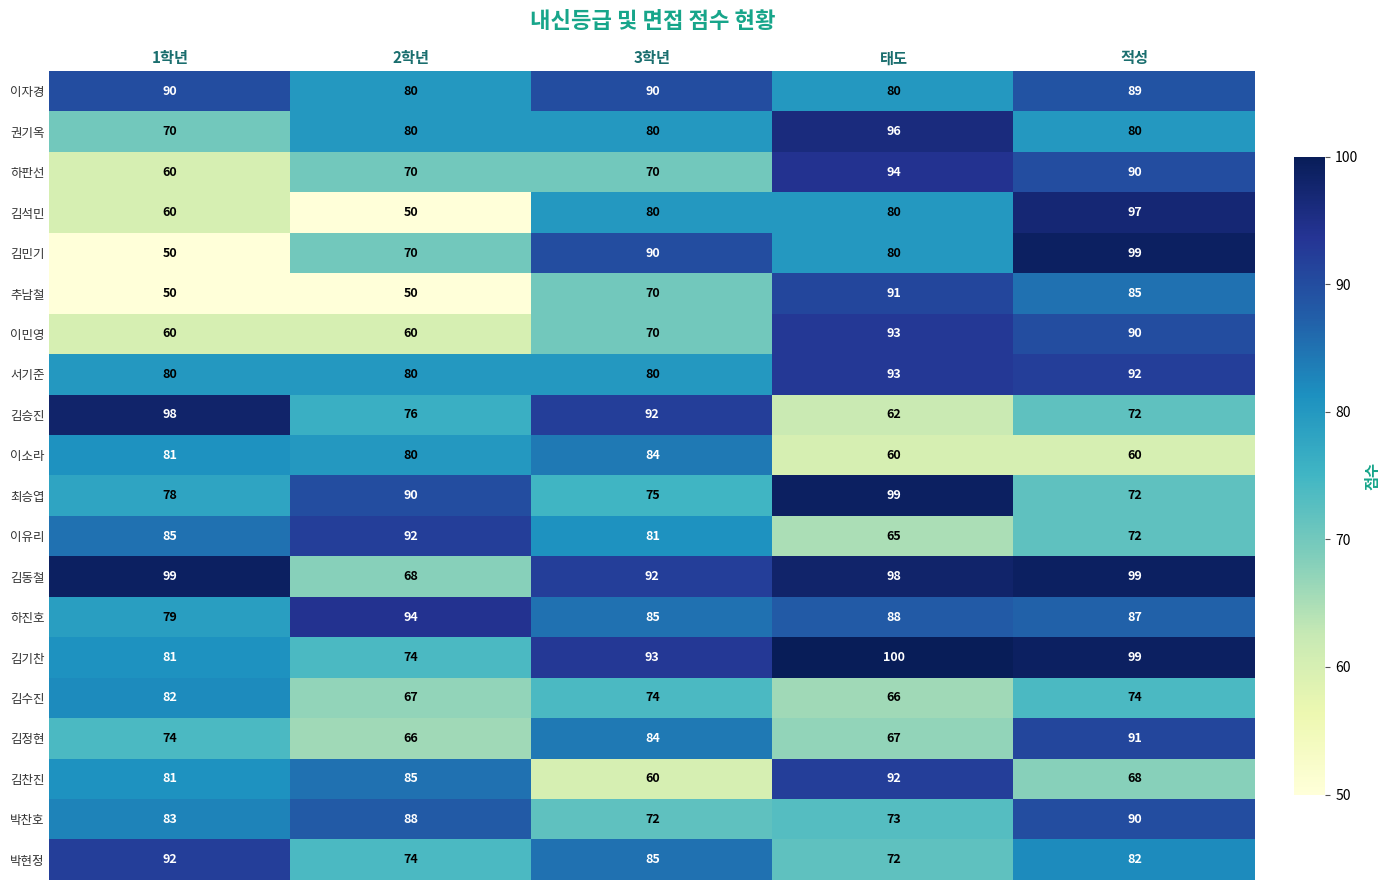

What is the difference between the 하진호 values at 2학년 and 3학년?

9